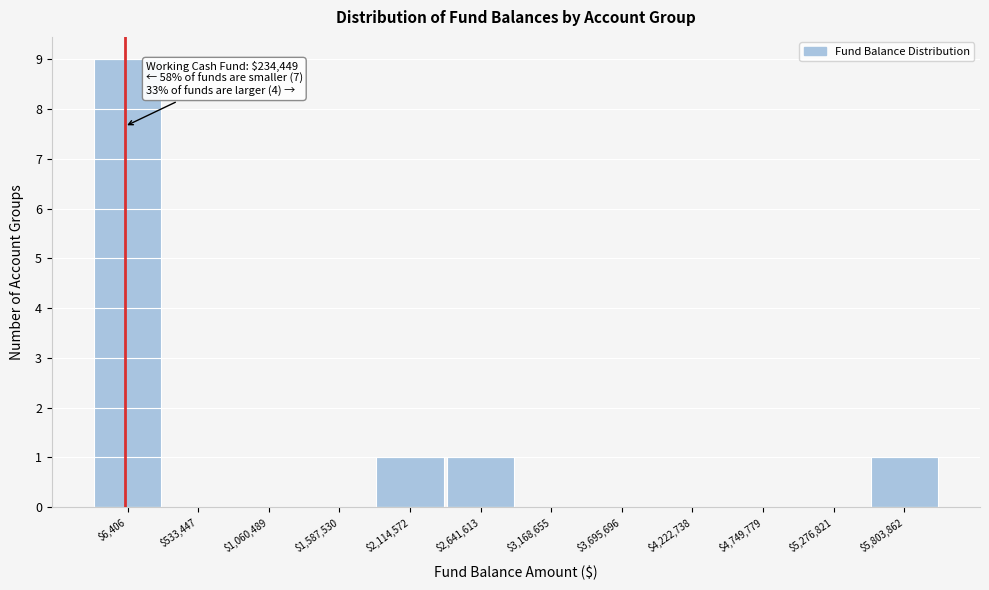

True or false: the data shows 1 at $5,803,862.

True